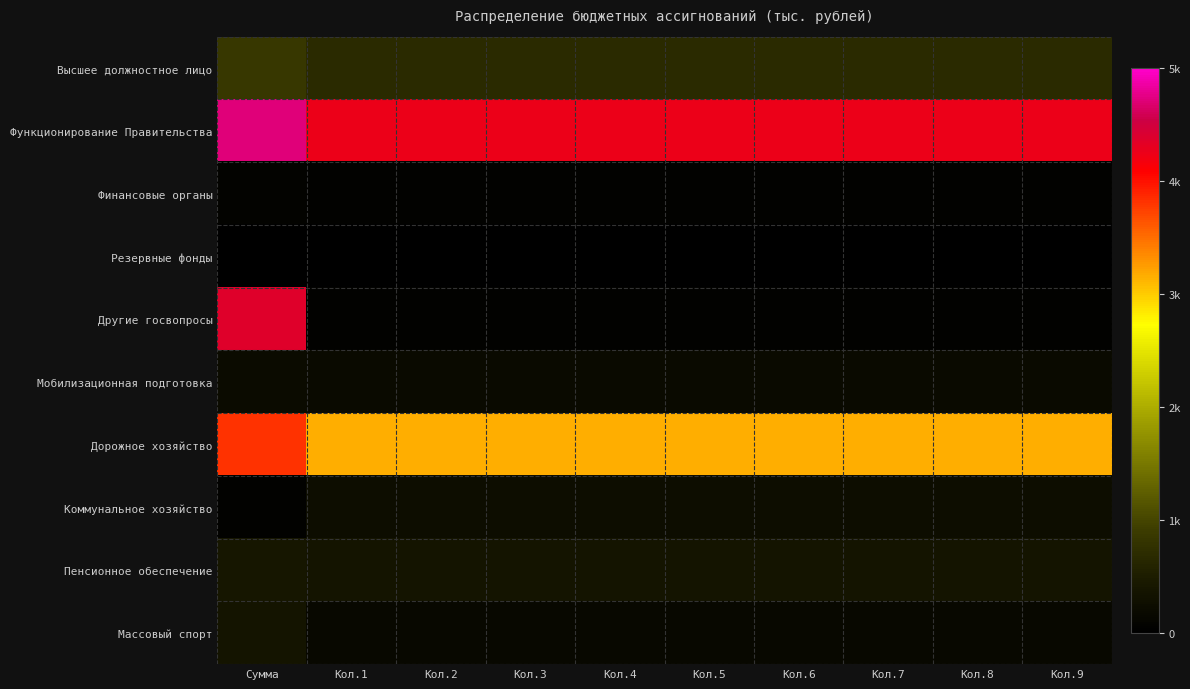

Which has a higher value, Кол.3 or Кол.2?

Кол.3